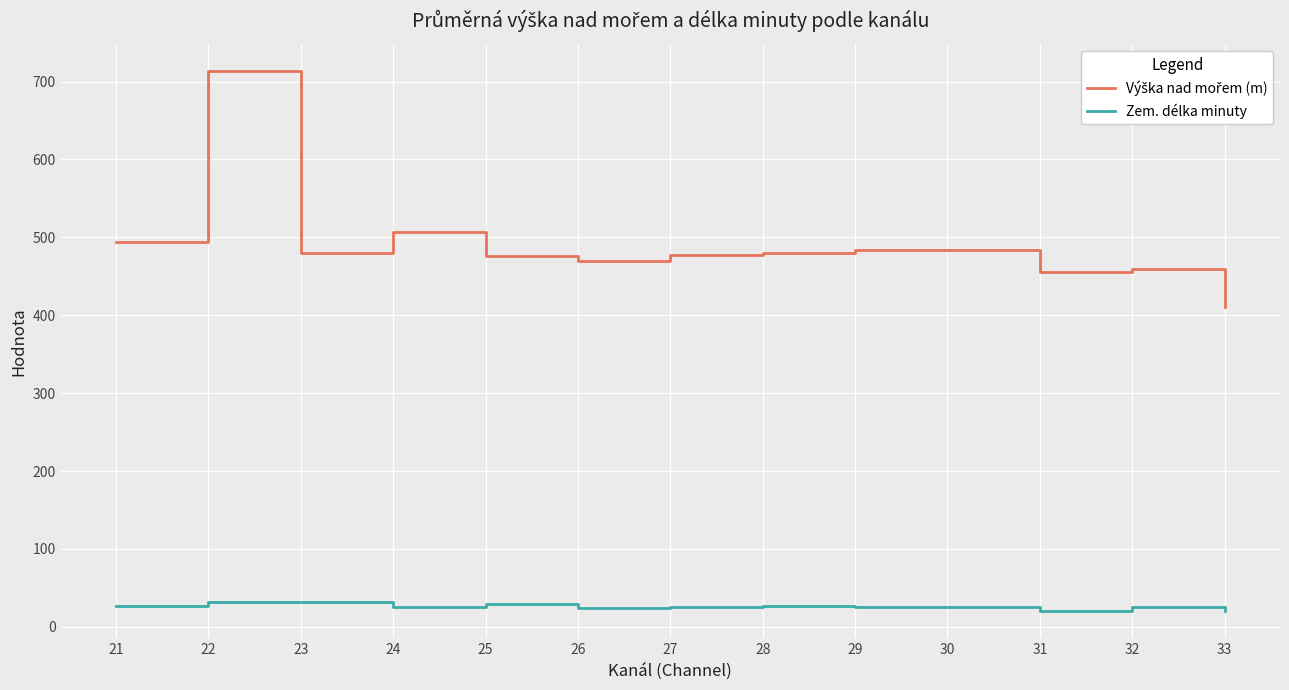

True or false: Zem. délka minuty has a value of 25.6 at 24.

True